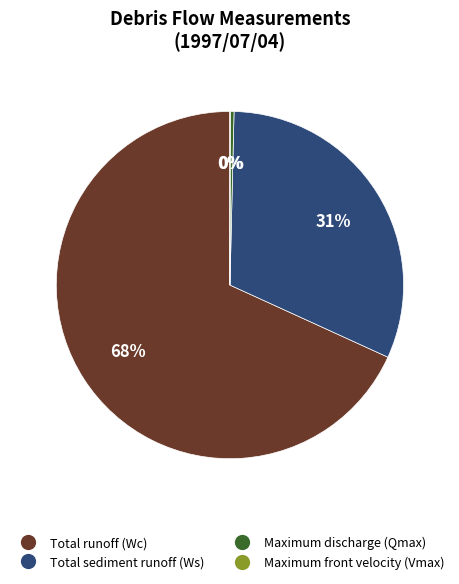

To the nearest percent, what is the average slice percentage?

25%